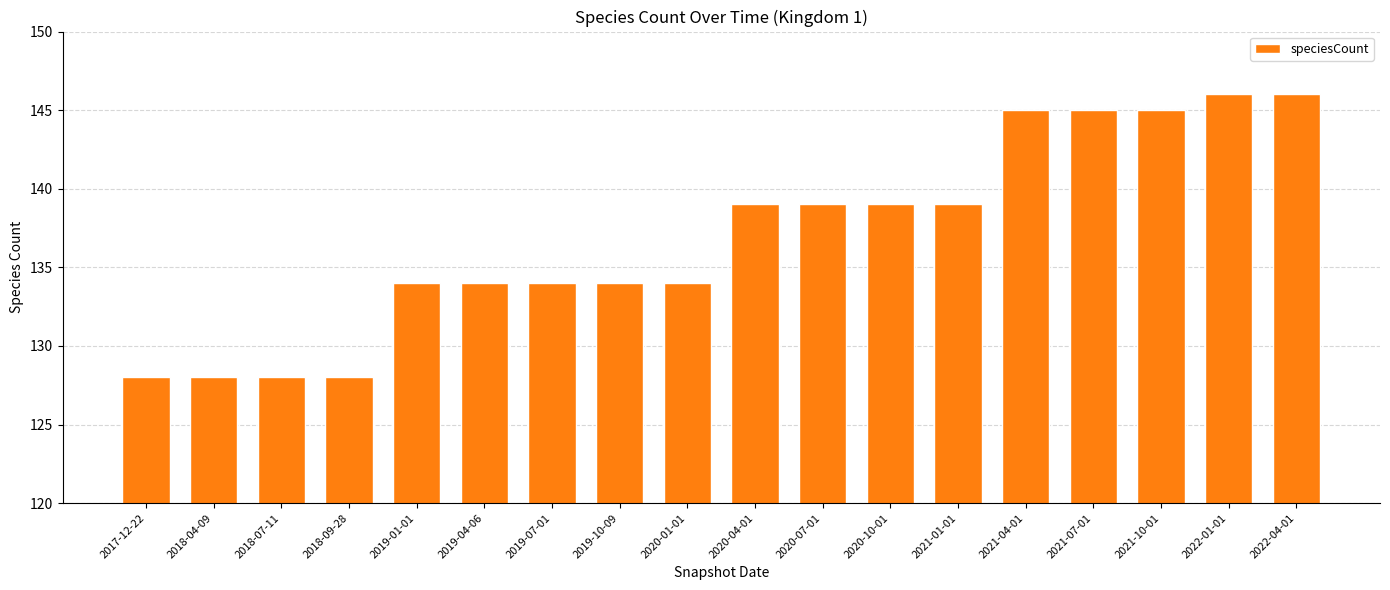

What is the label of the 8th bar from the left?

2019-10-09